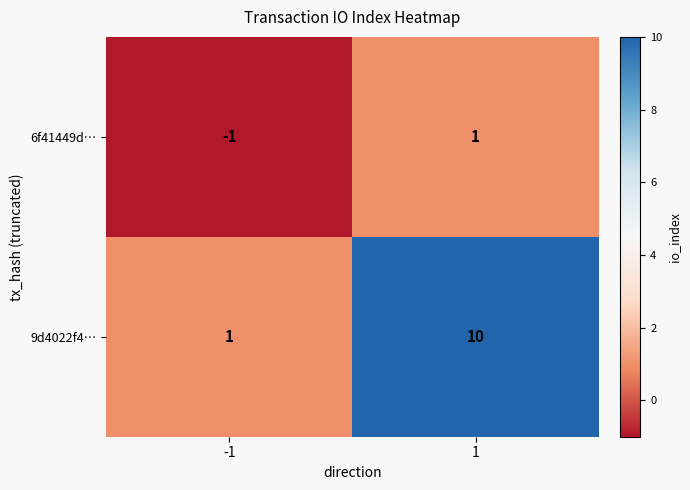

Which series has the widest spread of values?

9d4022f4…